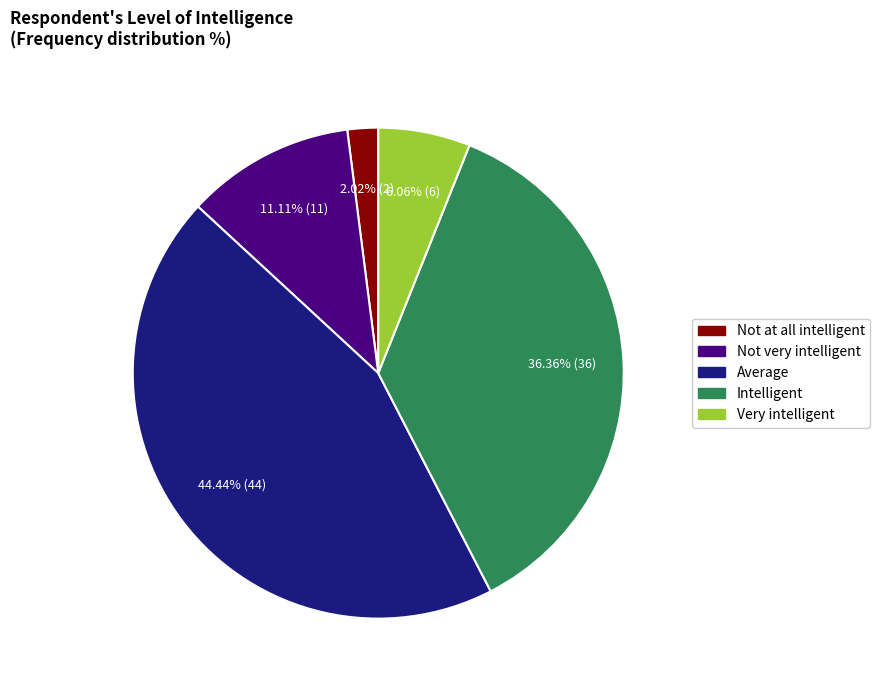

How many slices are in this pie chart?

5